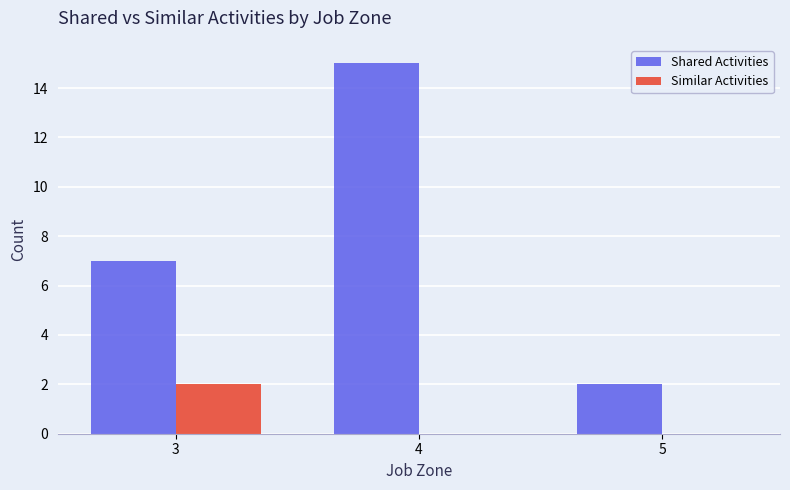

What is the spread (max minus min) of values at 4?

15